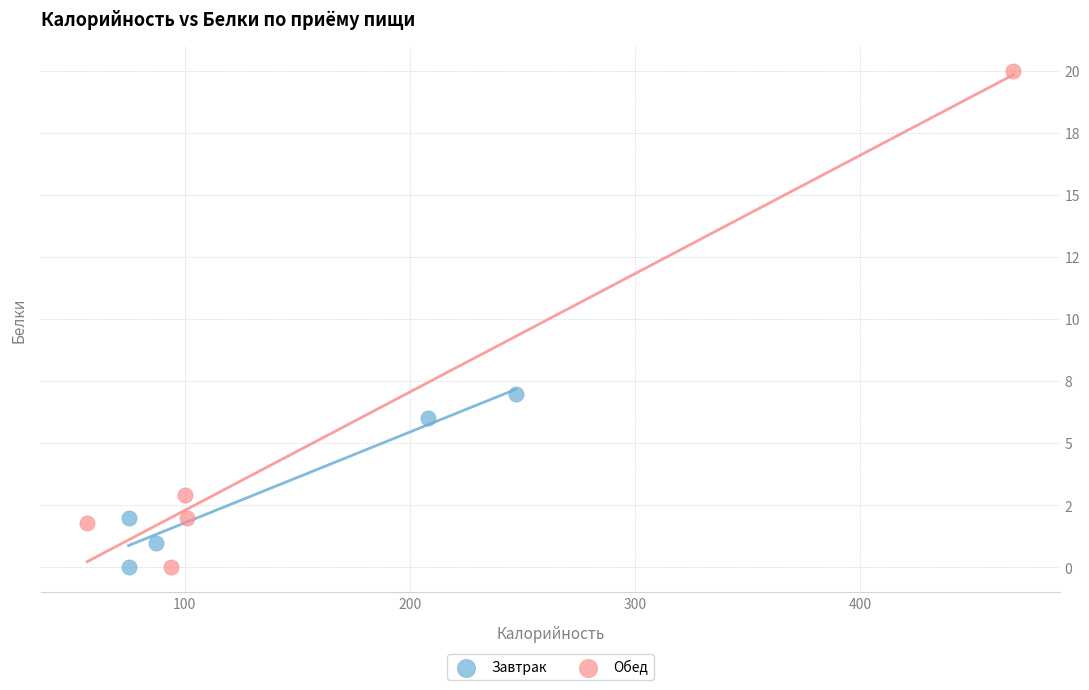

Which series reaches the maximum Y coordinate?

Обед